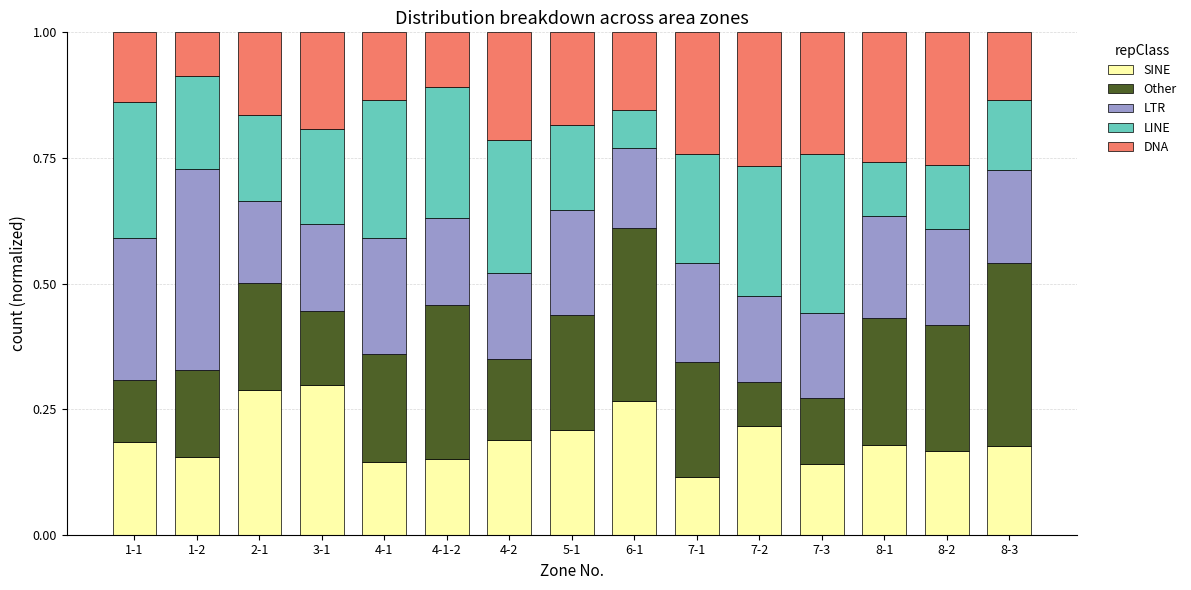

Which category has the lowest value in the SINE series?

7-1